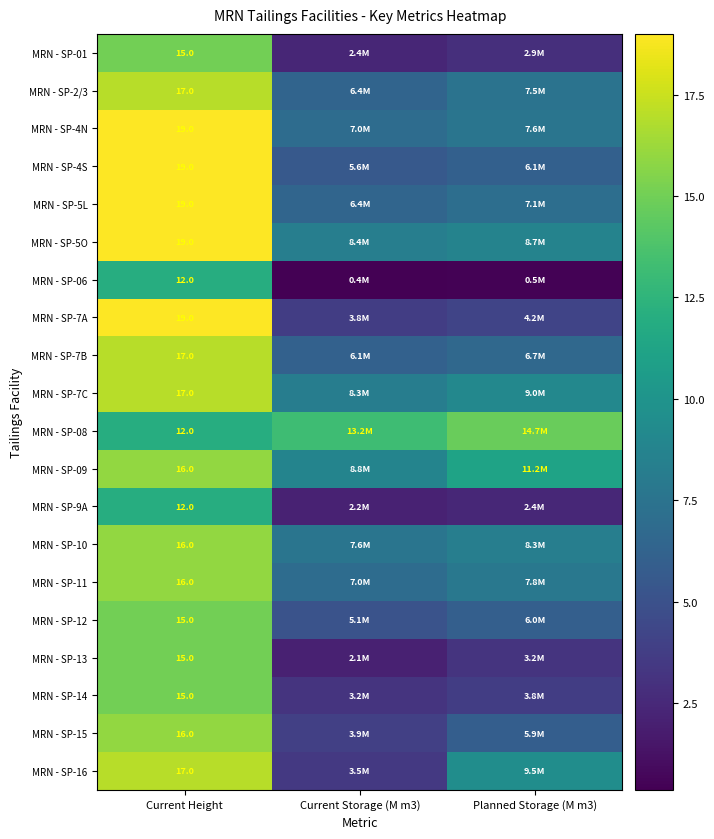

At how many categories does at least one series exceed 13?

3